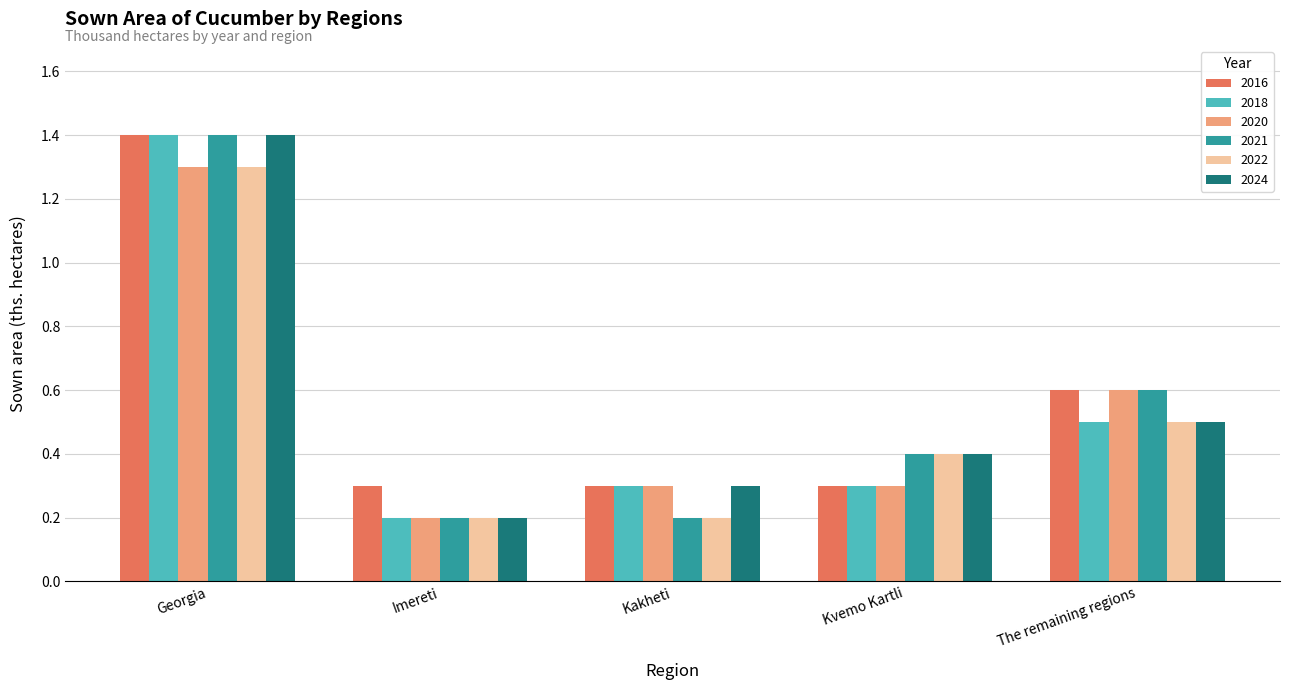

At which category is the sum across all series the highest?

Georgia